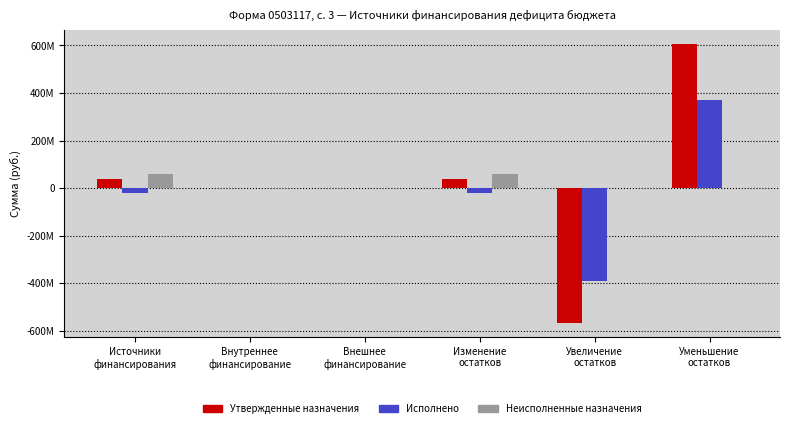

What are all the series names shown in the legend?

Утвержденные назначения, Исполнено, Неисполненные назначения